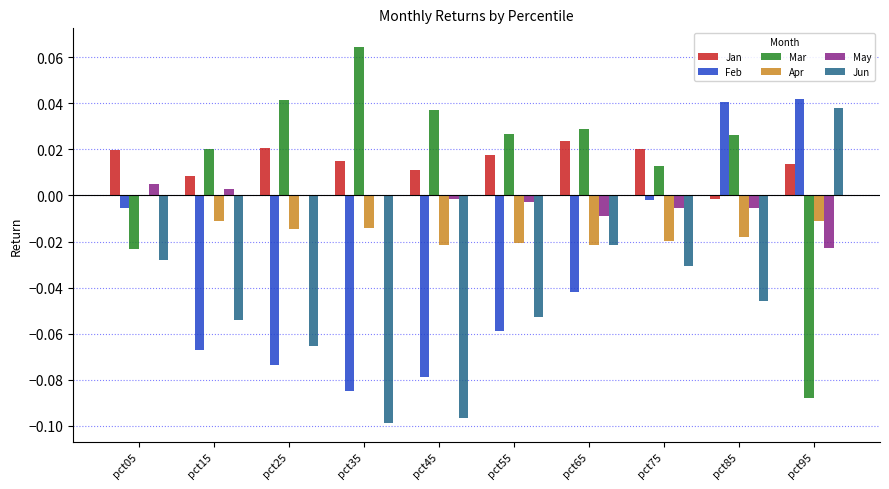

How many data points does each series have?

10